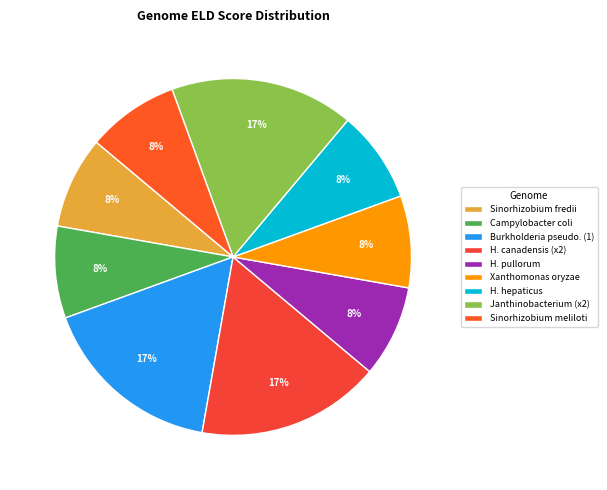

Count the number of slices in the pie.

9